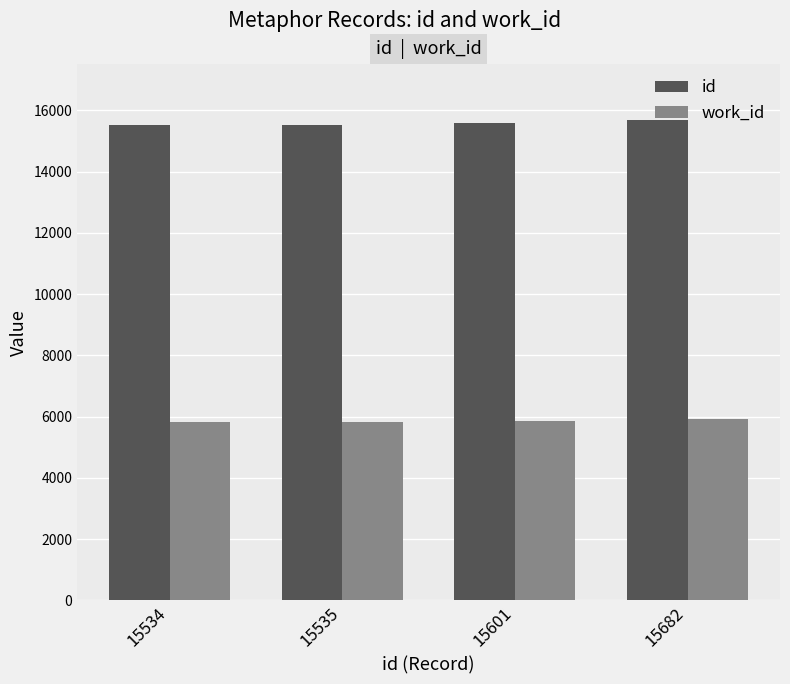

At 15601, list the series in order from largest to smallest.

id, work_id